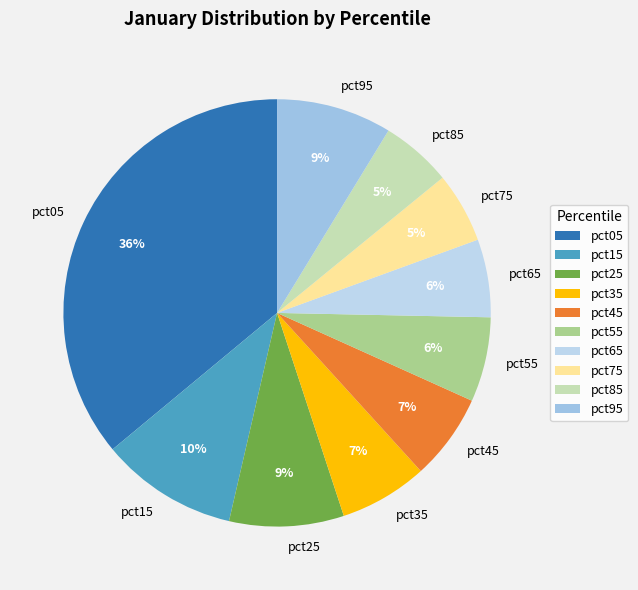

Does pct75 represent more than half of the total?

No